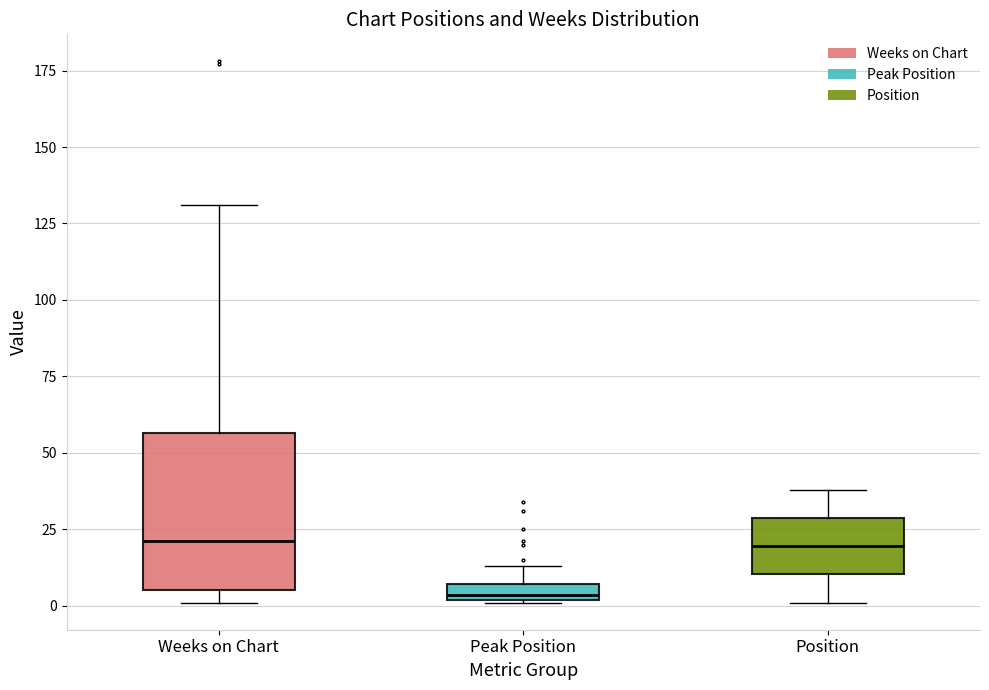

Which box is the tallest, from its lower edge to its upper edge?

Weeks on Chart